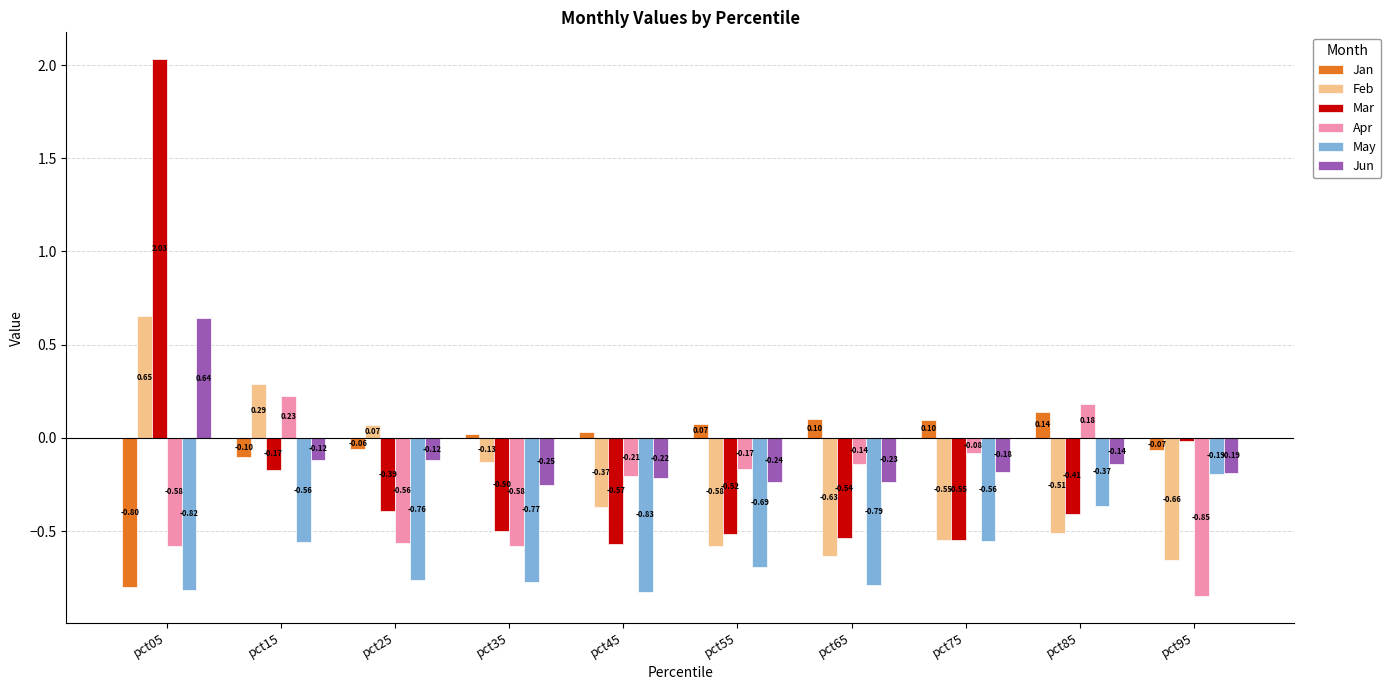

The value of May at pct55 is -0.4. True or false?

False